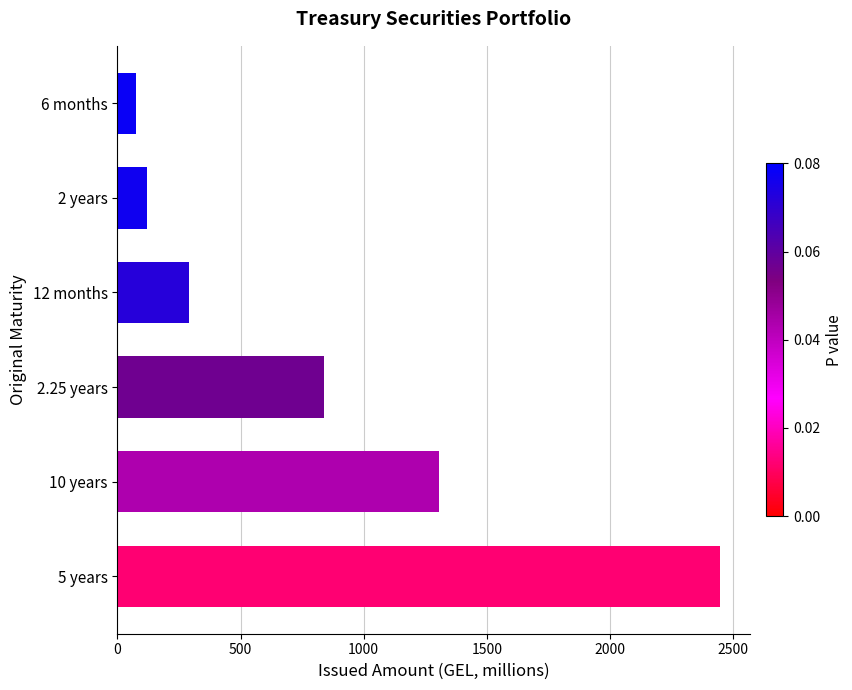

List the labels in order of value, smallest first.

6 months, 2 years, 12 months, 2.25 years, 10 years, 5 years